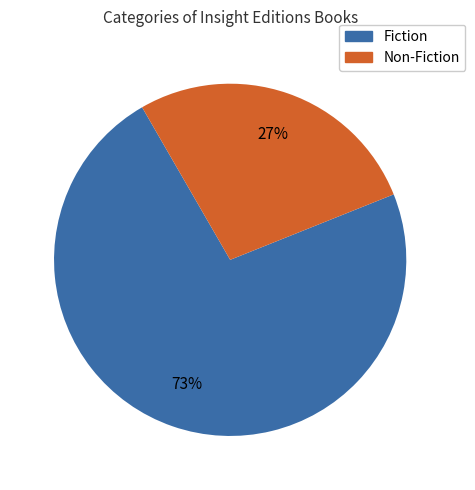

To the nearest percent, what is the average slice percentage?

50%